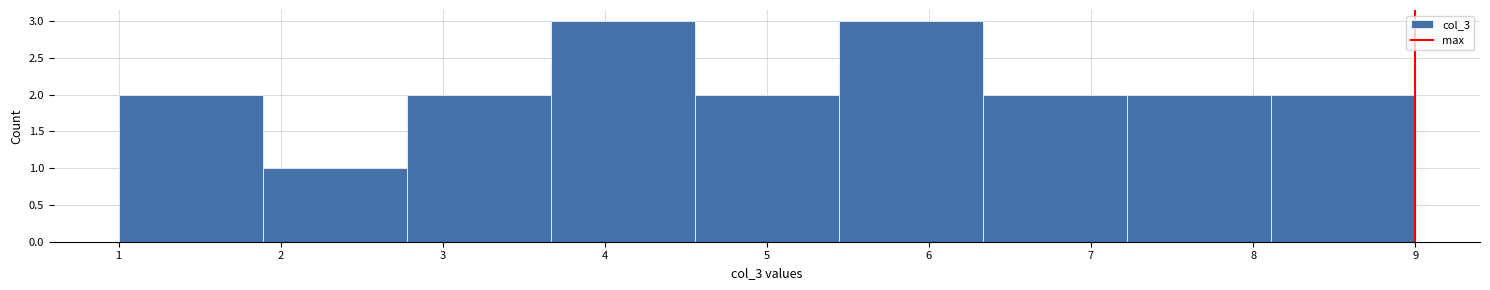

Reading left to right, transcribe this chart: for each bar, give the range it covers on the x-axis and its height. Neither the bar edges nor the heights are printed on the chart, so give them approximately, as read against the axes.

1.0 to 1.9: 2
1.9 to 2.8: 1
2.8 to 3.7: 2
3.7 to 4.6: 3
4.6 to 5.4: 2
5.4 to 6.3: 3
6.3 to 7.2: 2
7.2 to 8.1: 2
8.1 to 9.0: 2